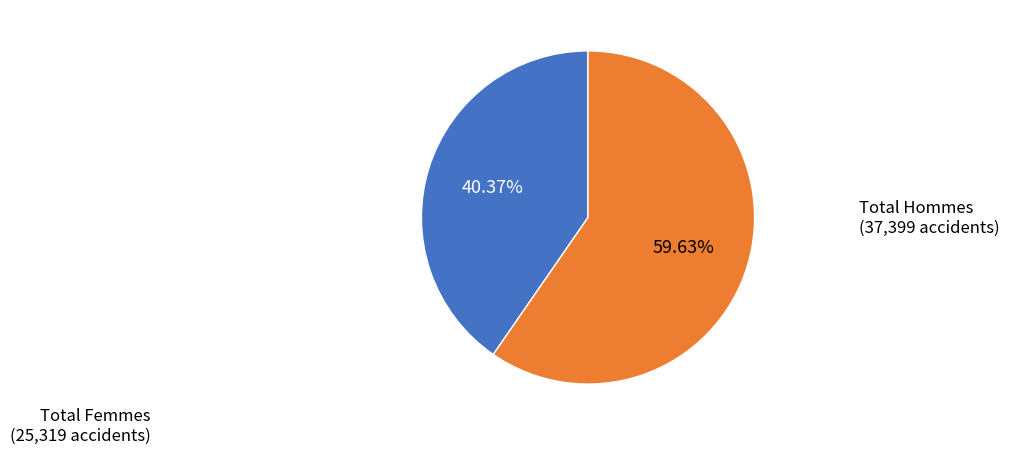

Is there a majority slice in this chart?

Yes